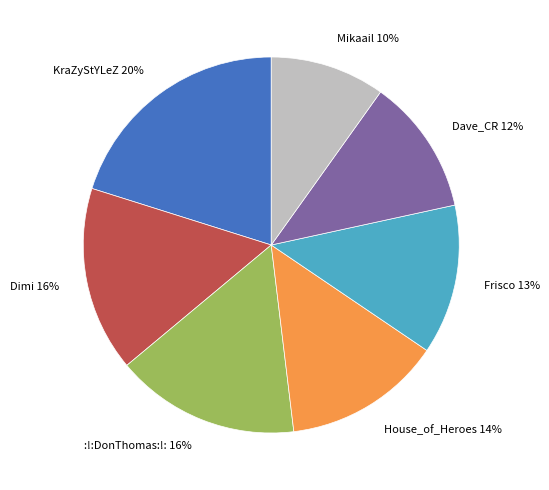

Is it true that Mikaail is 1% of the pie?

False